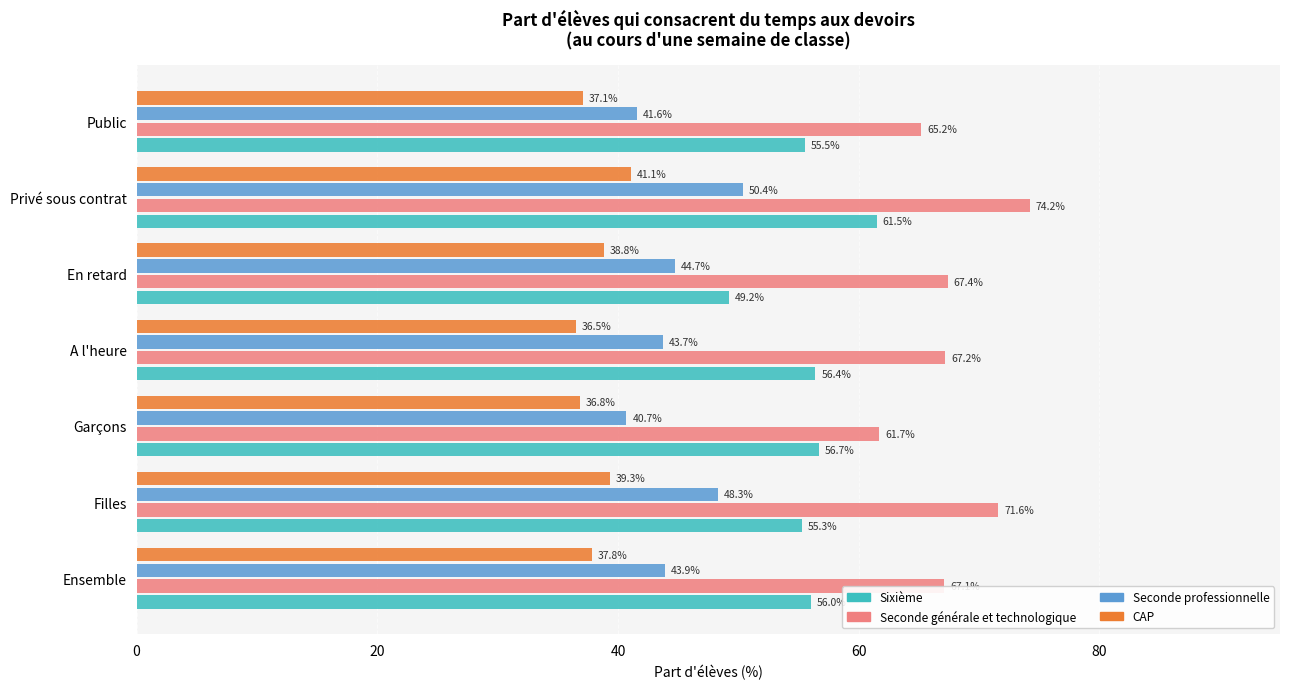

The CAP series shows 59.8 at Garçons. True or false?

False